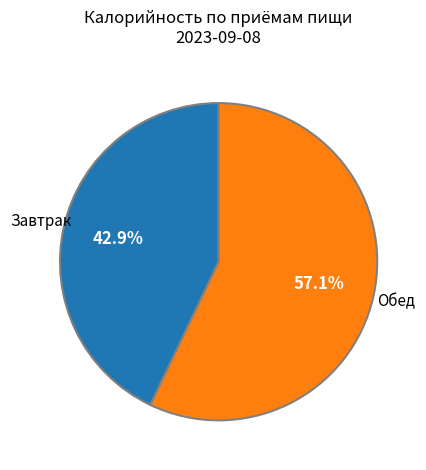

Is there a majority slice in this chart?

Yes